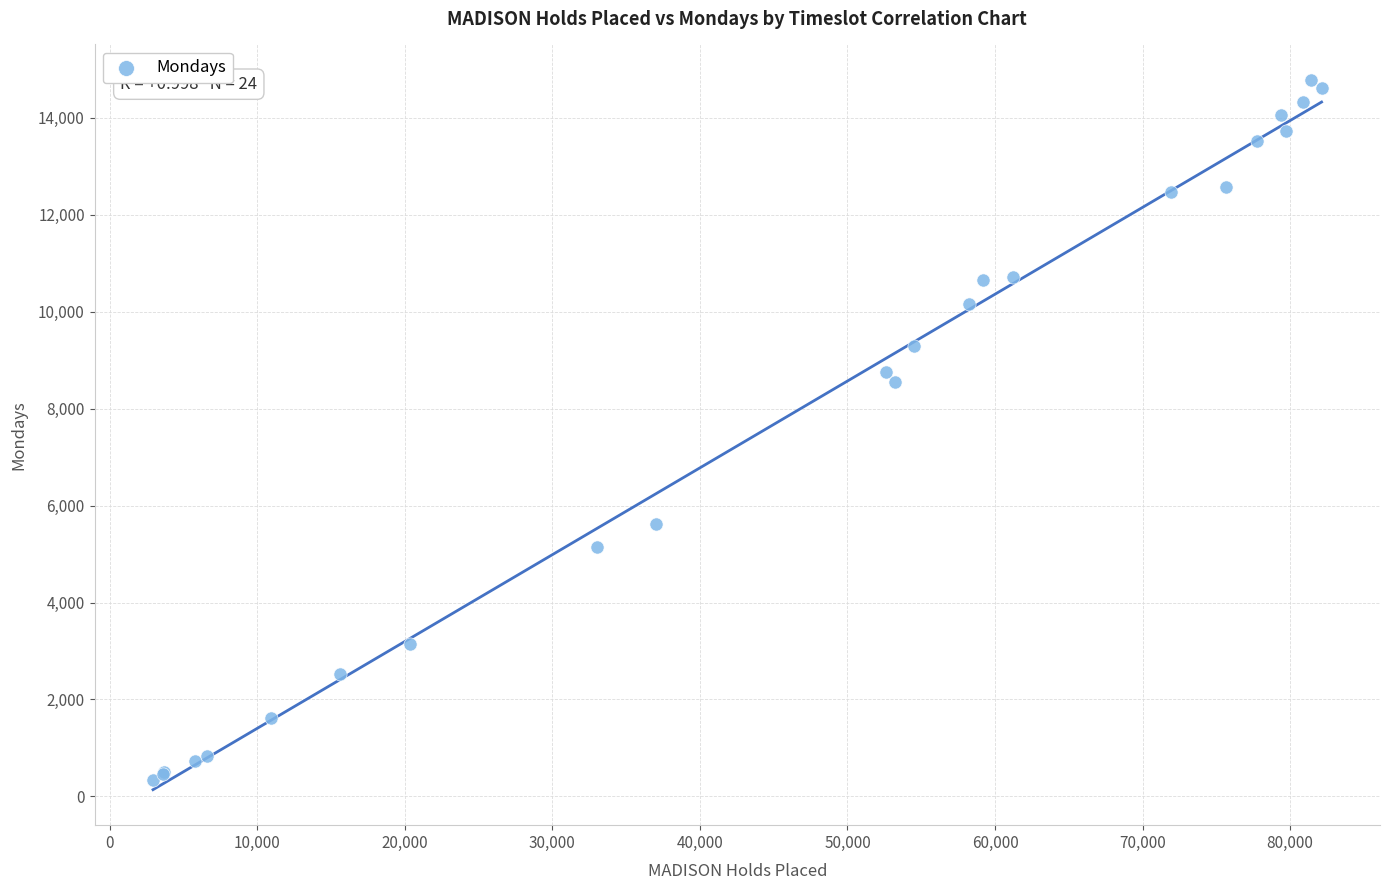

What Y value in the scatter plot is closest to 7560?

8546